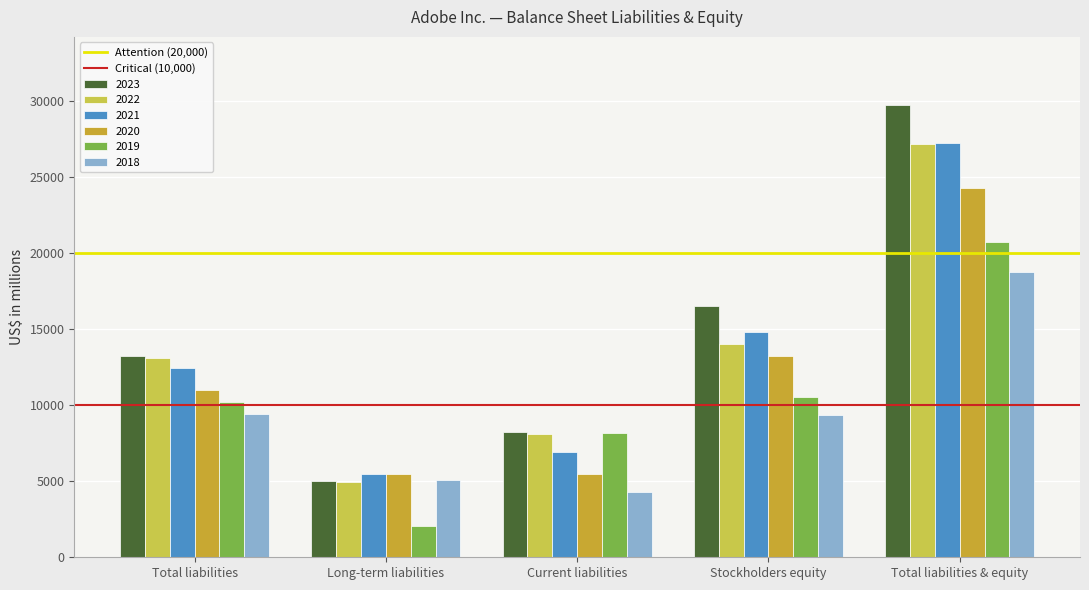

The 2018 series shows 14675 at Stockholders equity. True or false?

False